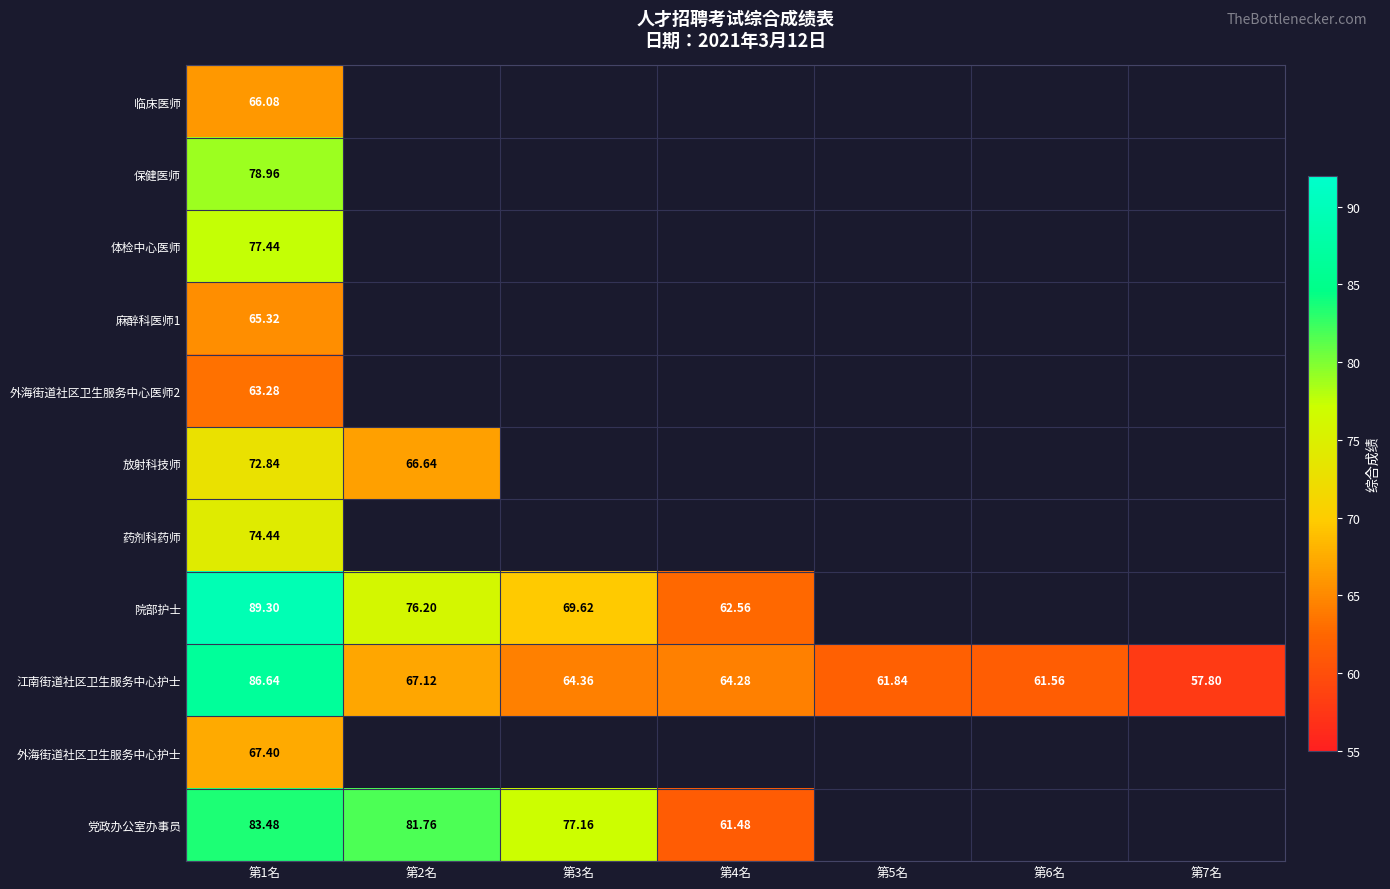

At how many categories does at least one series exceed 79?

2